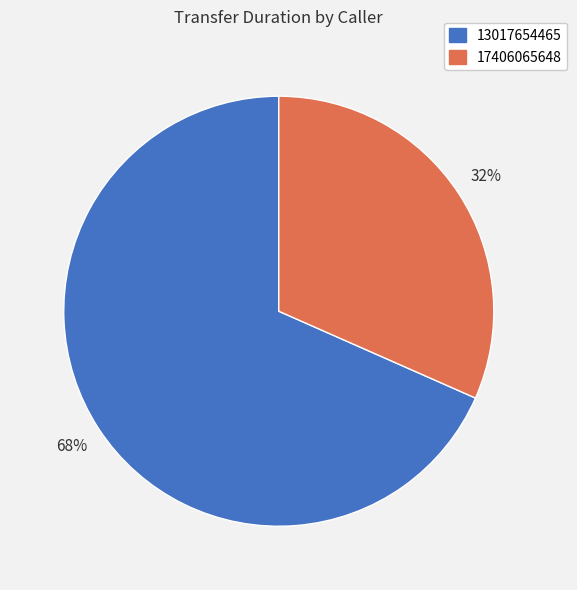

To the nearest percent, what percentage of the pie is 13017654465?

68%